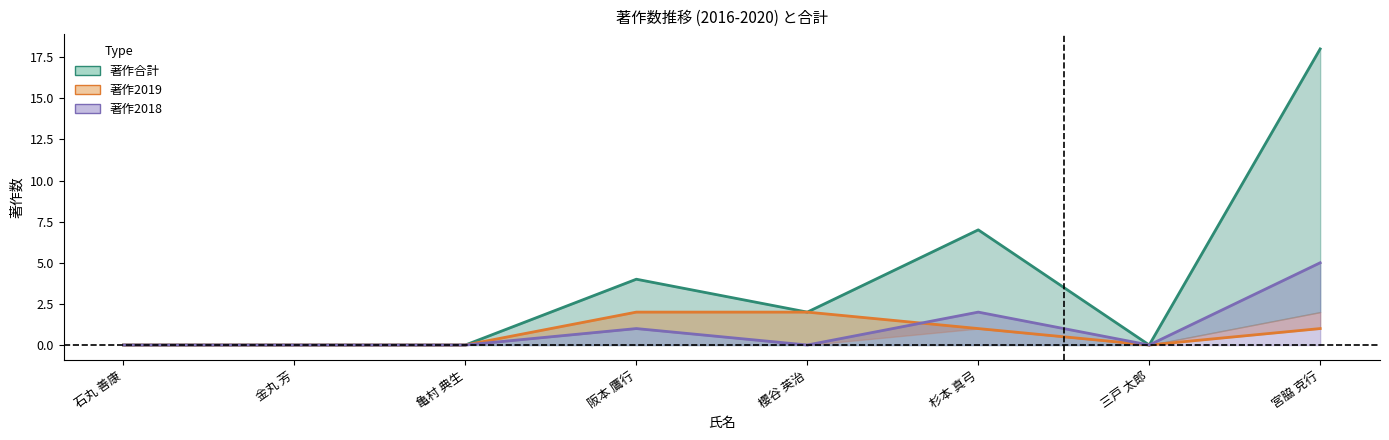

The value of 著作合計 at 杉本 真弓 is 5. True or false?

False